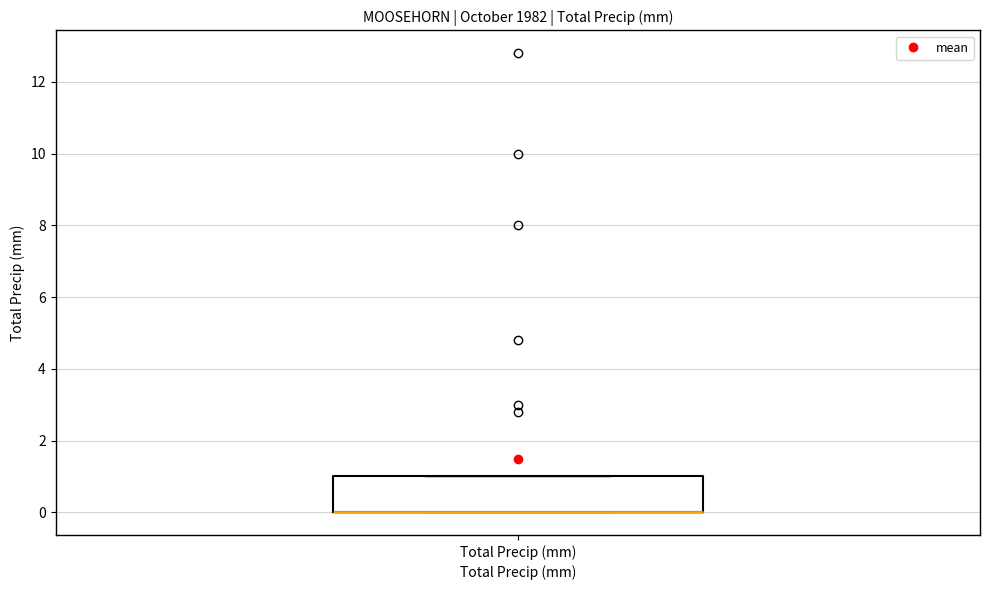

Where is the upper edge of the box for Total Precip (mm) on the y-axis? The values are not printed on the chart, so give them approximately, as read against the axis.

1